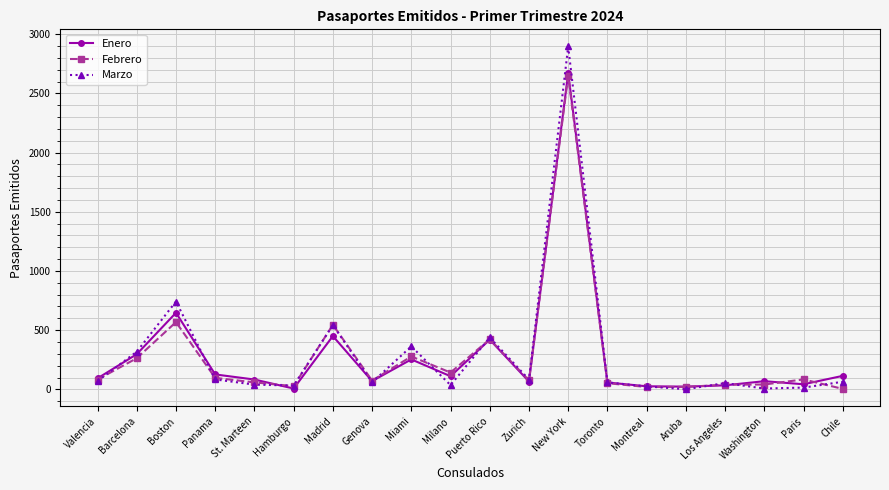

What is the lowest value of the Febrero series?

4